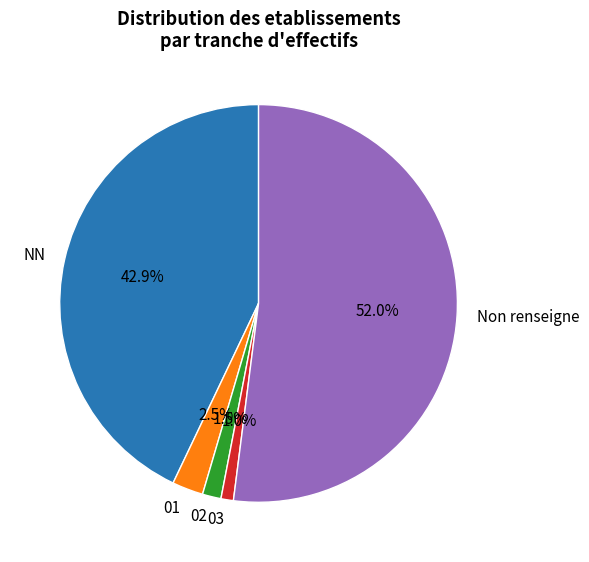

Rank the categories by value from lowest to highest.

03, 02, 01, NN, Non renseigne